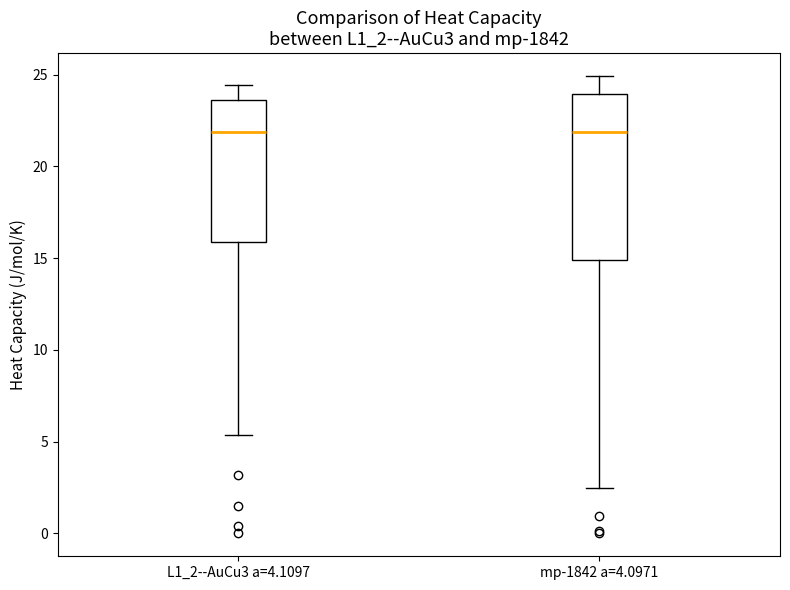

Where does the lower whisker of the box for L1_2--AuCu3 a=4.1097 end on the y-axis? The values are not printed on the chart, so give them approximately, as read against the axis.

5.5